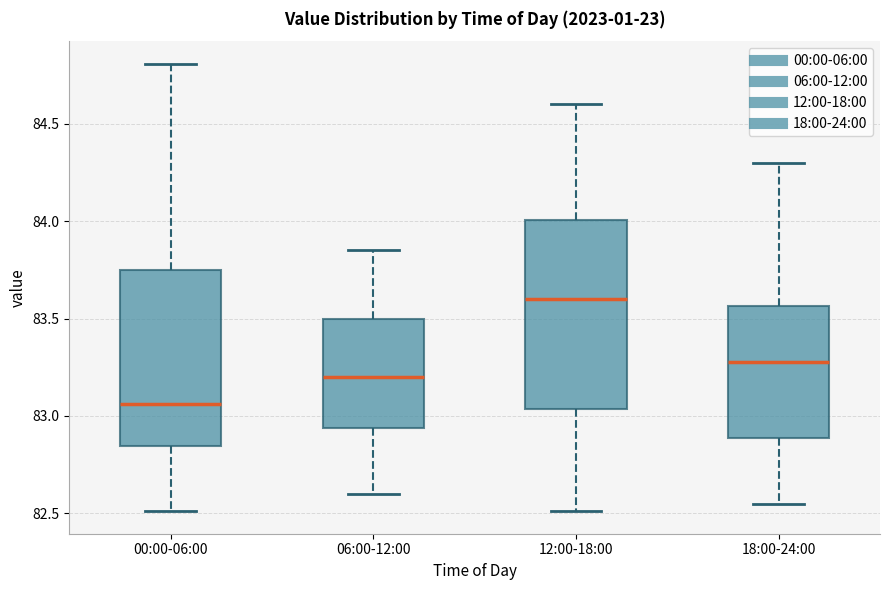

Which box is the tallest, from its lower edge to its upper edge?

12:00-18:00